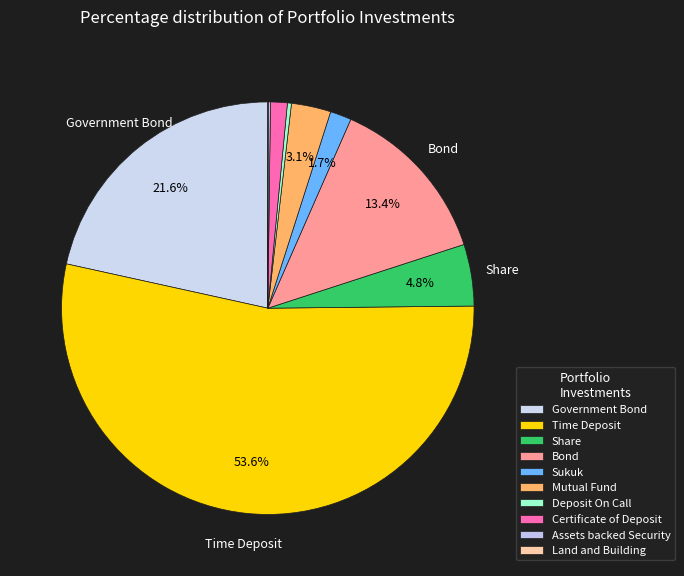

Rank the categories by value from highest to lowest.

Time Deposit, Government Bond, Bond, Share, Mutual Fund, Sukuk, Certificate of Deposit, Deposit On Call, Assets backed Security, Land and Building